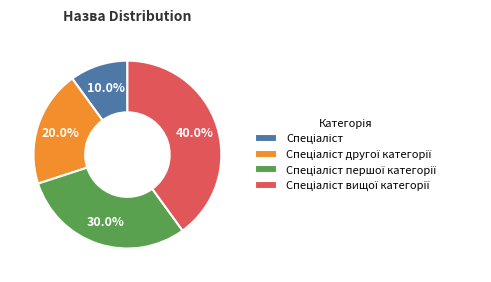

Is there a majority slice in this chart?

No